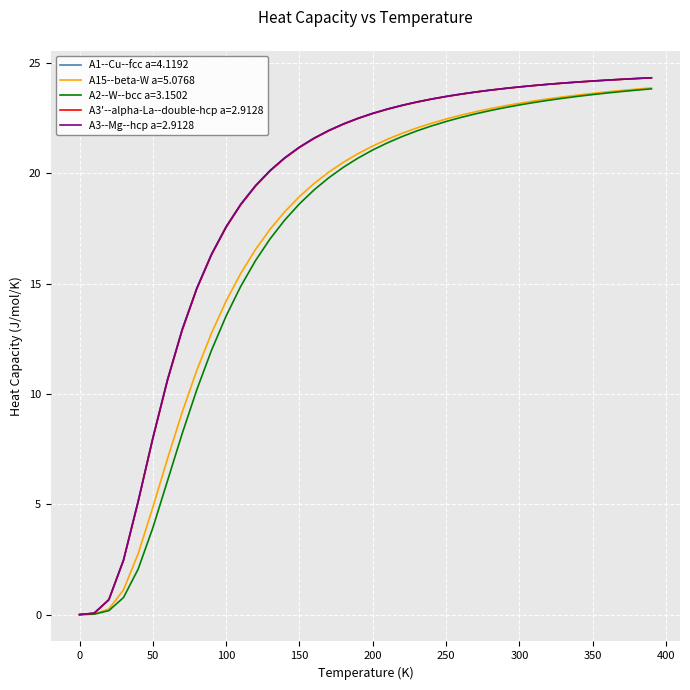

What is the maximum value for A2--W--bcc a=3.1502?

23.8